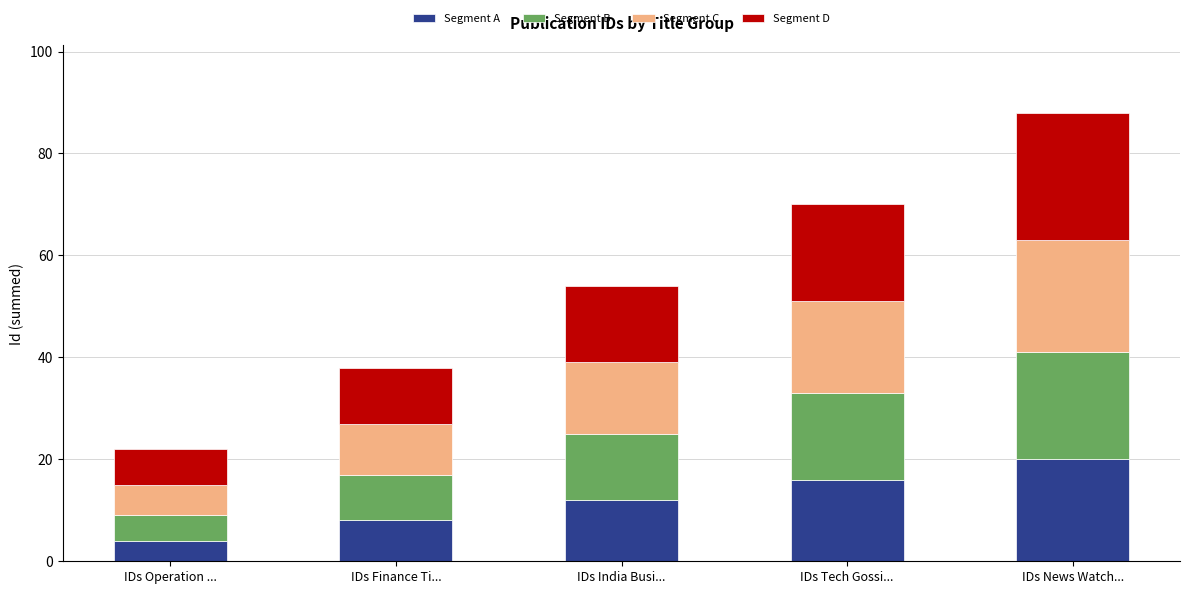

The Segment A series shows 12 at IDs India Busi.... True or false?

True